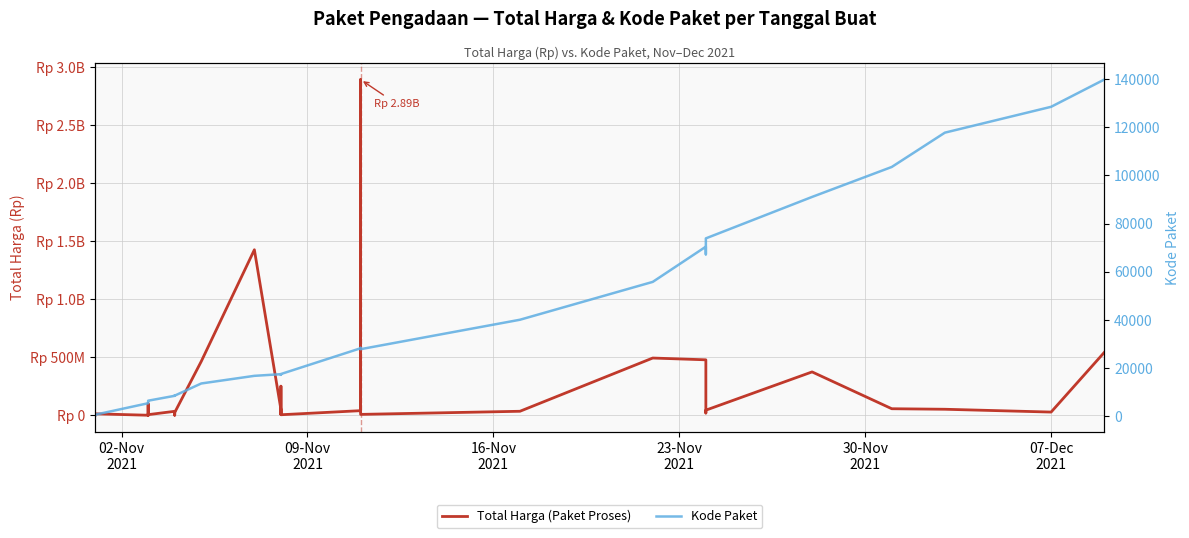

True or false: Kode Paket and Total Harga (Paket Proses) intersect in this chart.

False